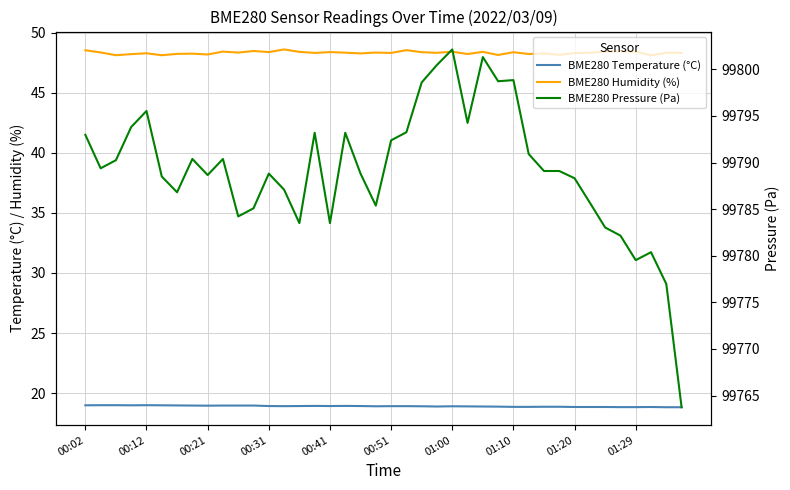

At 00:21, list the series in order from largest to smallest.

BME280 Pressure (Pa), BME280 Humidity (%), BME280 Temperature (°C)